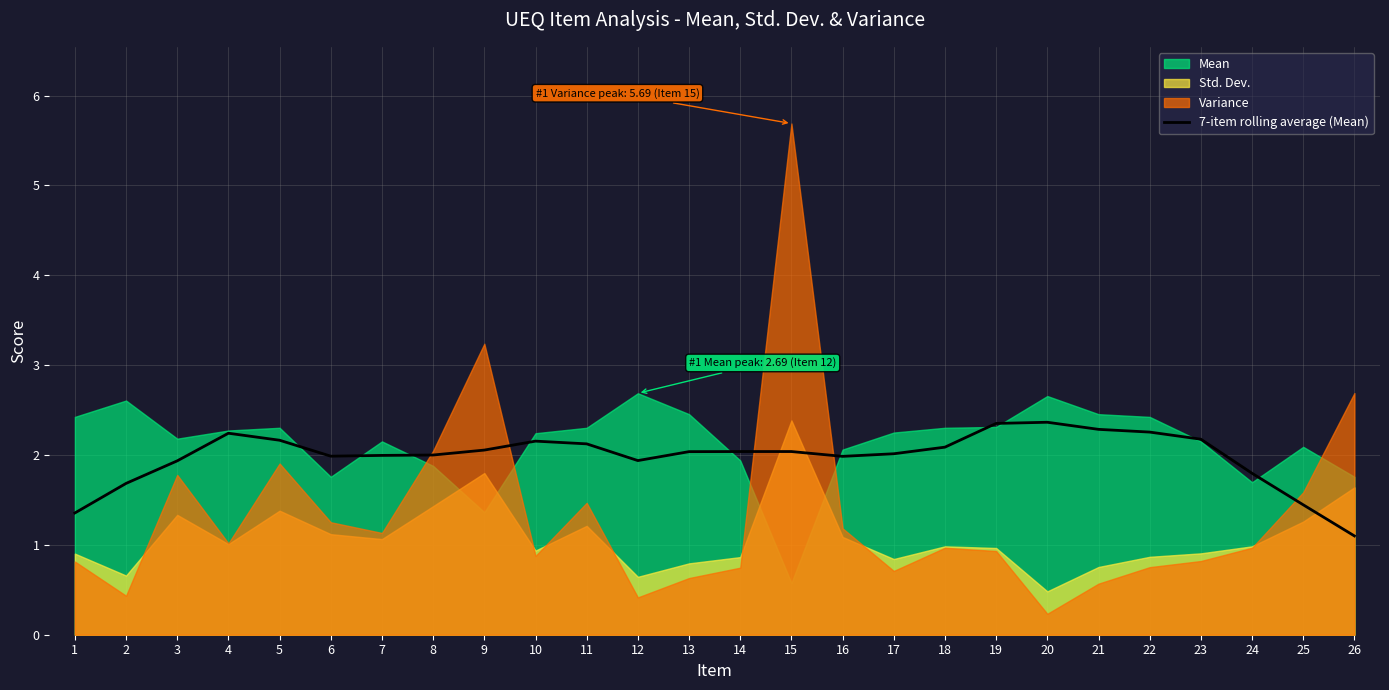

The chart shows a value of 3.5 at 14. True or false?

False